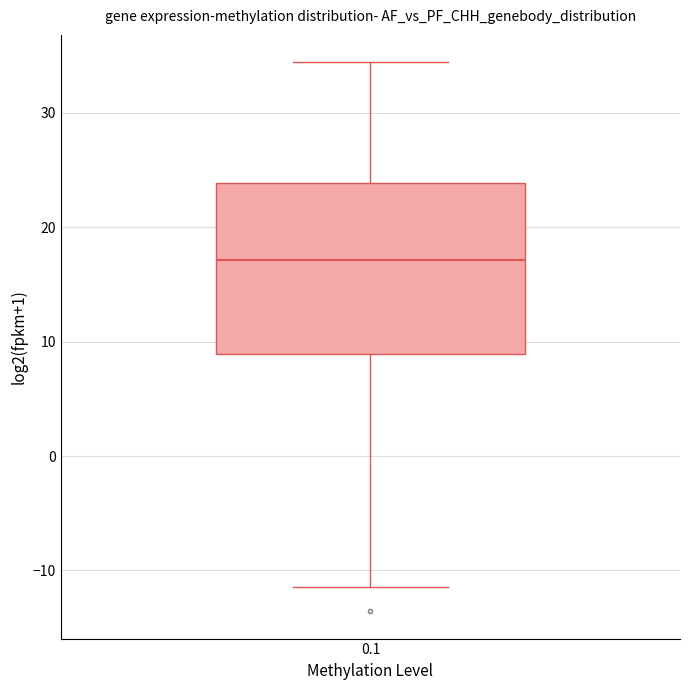

Read this box plot against the y-axis: the position of the median line, the range covered by the box, and the ends of both whiskers. The values are not printed on the chart, so give them approximately, as read against the axis.

median 17, box 9 to 24, whiskers -11 to 34